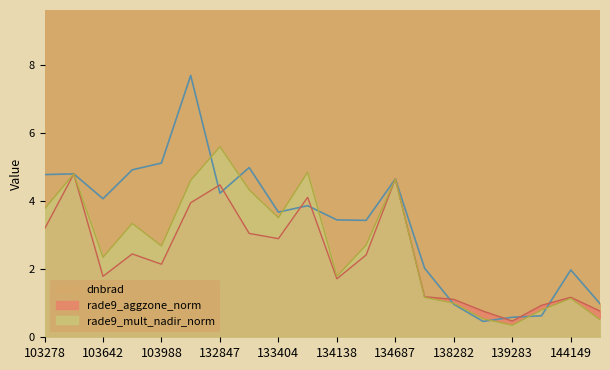

How many interior local valleys does the rade9_mult_nadir_norm series have?

5